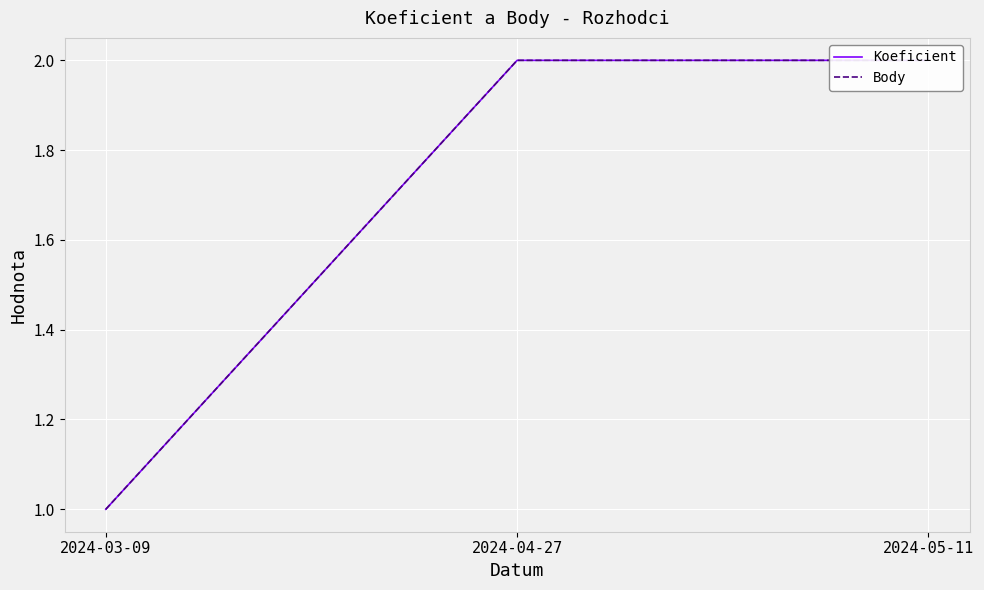

Reading left to right, what are all the values shown in this chart?

Koeficient: 2024-03-09=1	2024-04-27=2	2024-05-11=2
Body: 2024-03-09=1	2024-04-27=2	2024-05-11=2